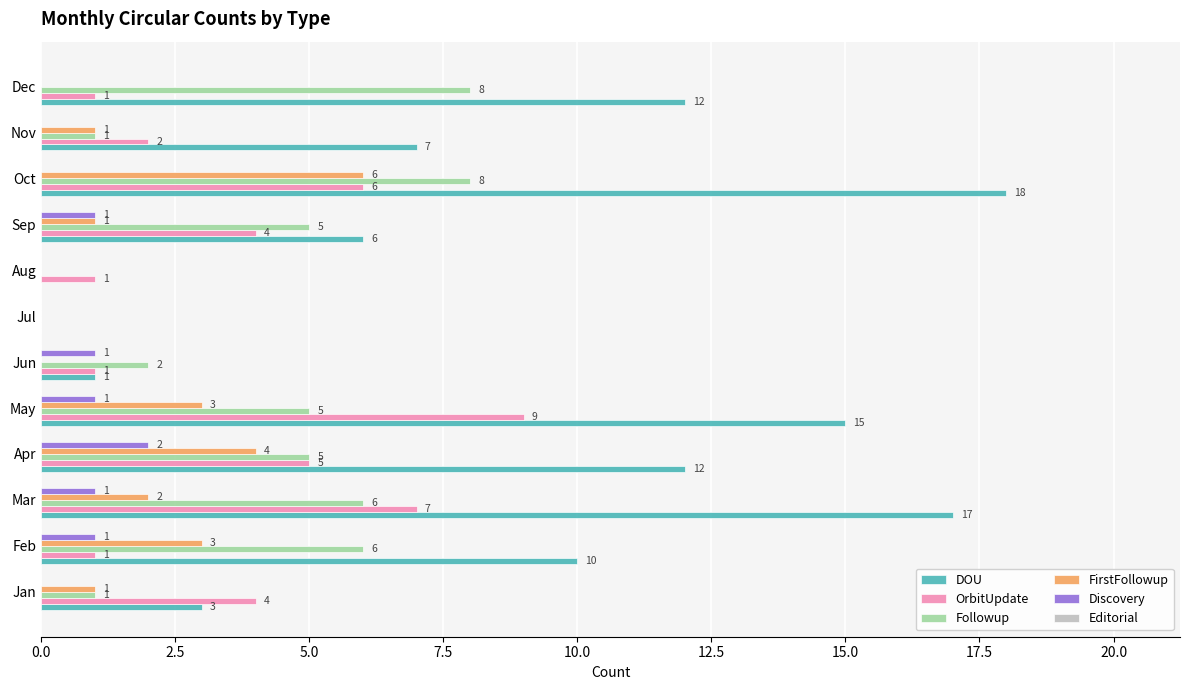

What is the maximum value for FirstFollowup?

6